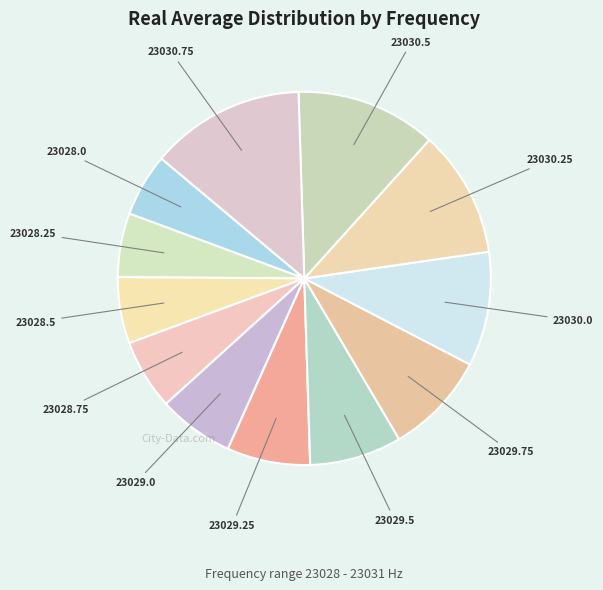

How many segments does this pie chart have?

12